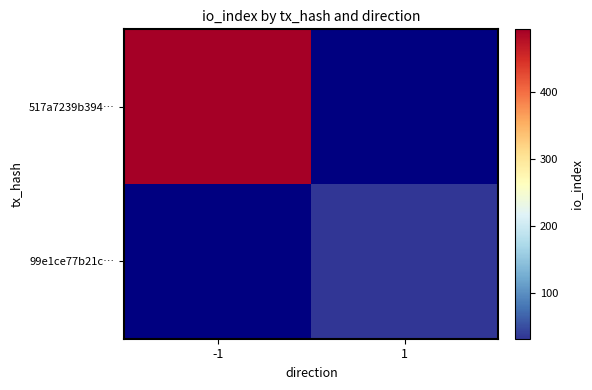

Which category has the highest value across all series?

-1